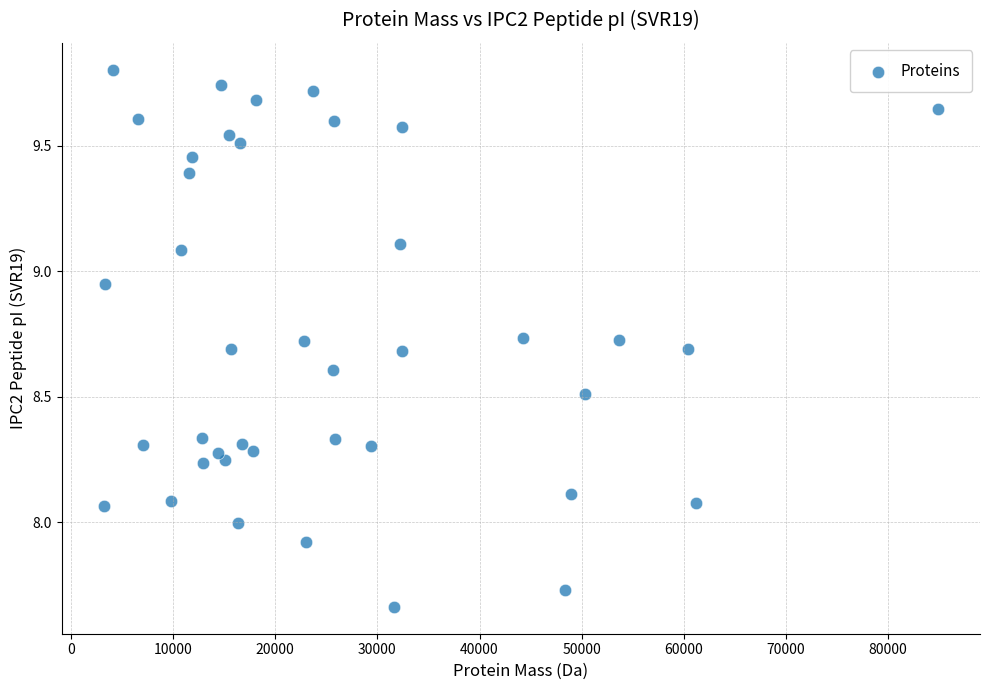

What is the range of Y values (max minus min)?

2.1